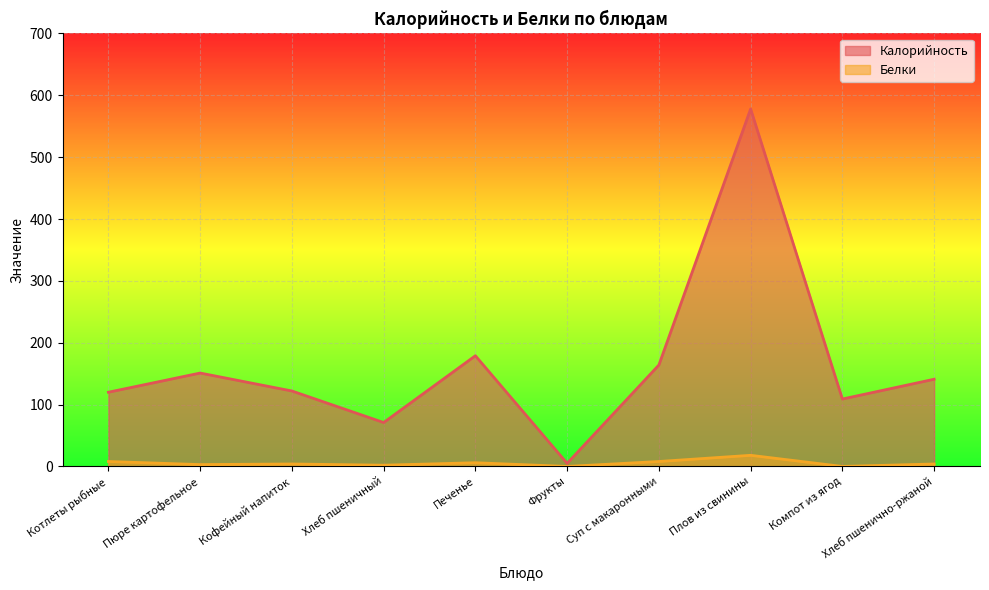

How many lines are shown in the chart?

2